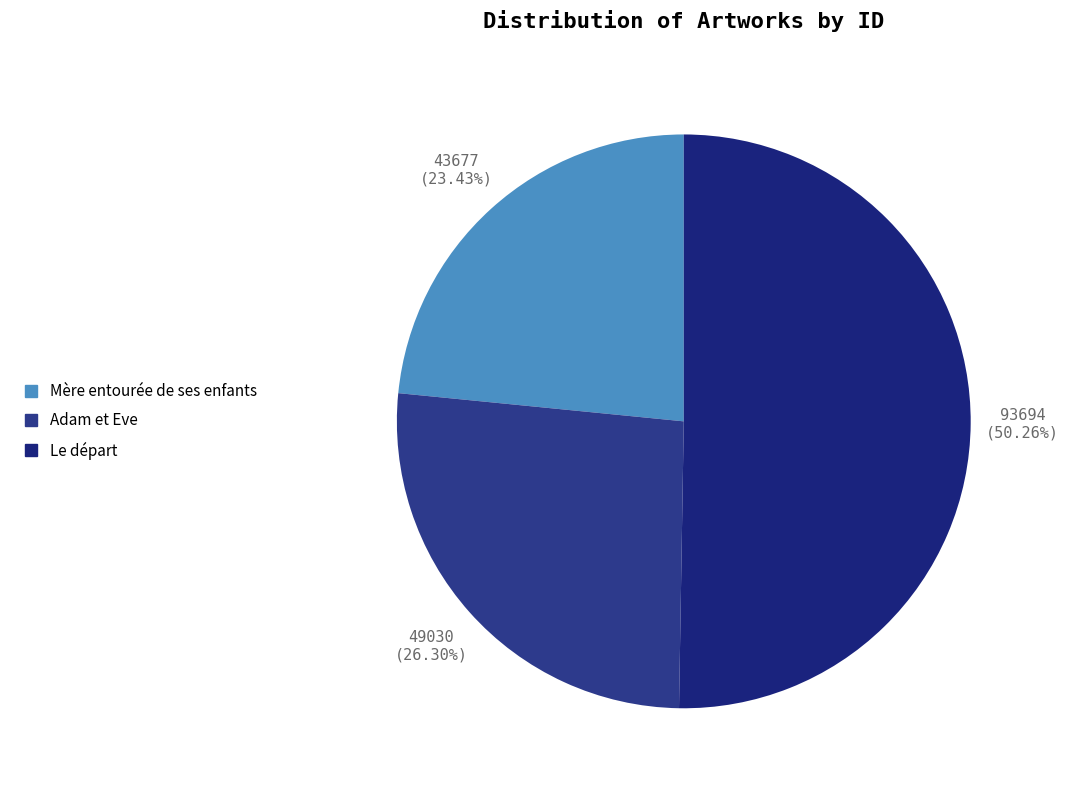

Count the number of slices in the pie.

3